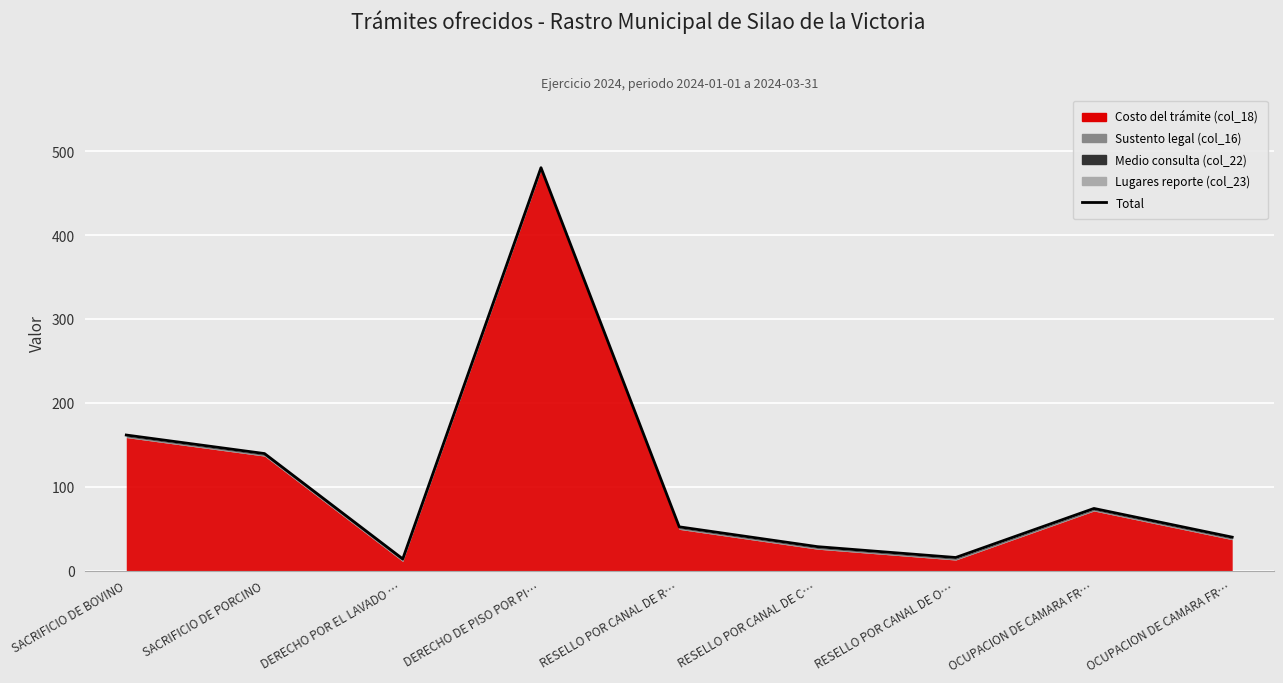

Does the chart display data point markers on the line(s)?

No